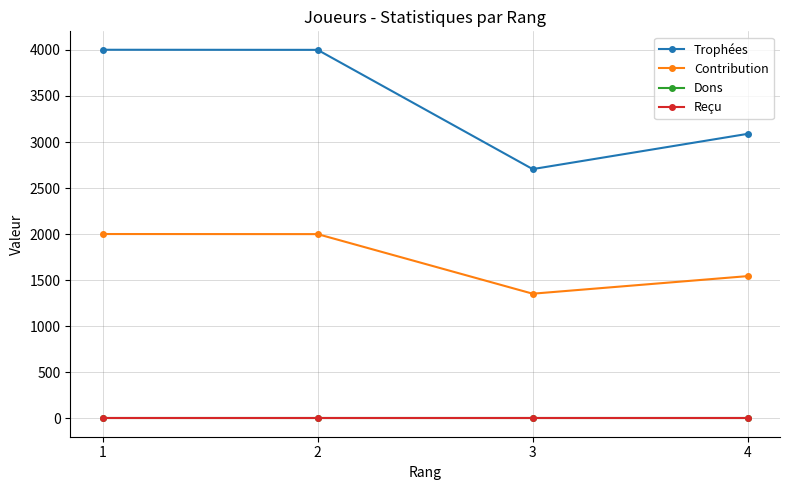

At 4, list the series in order from largest to smallest.

Trophées, Contribution, Dons, Reçu